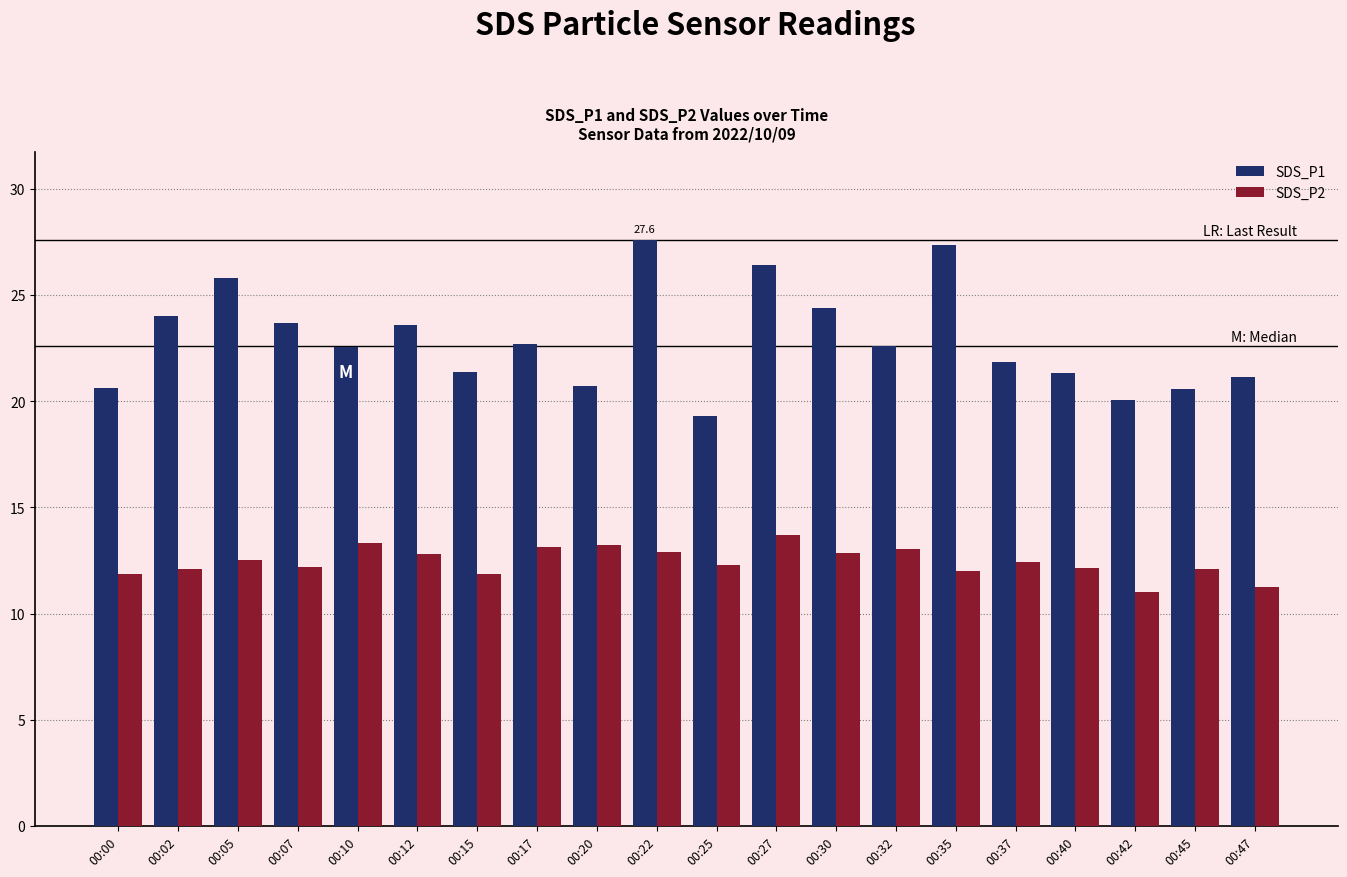

What is the value of the SDS_P2 bar at the 7th from the left?

11.9